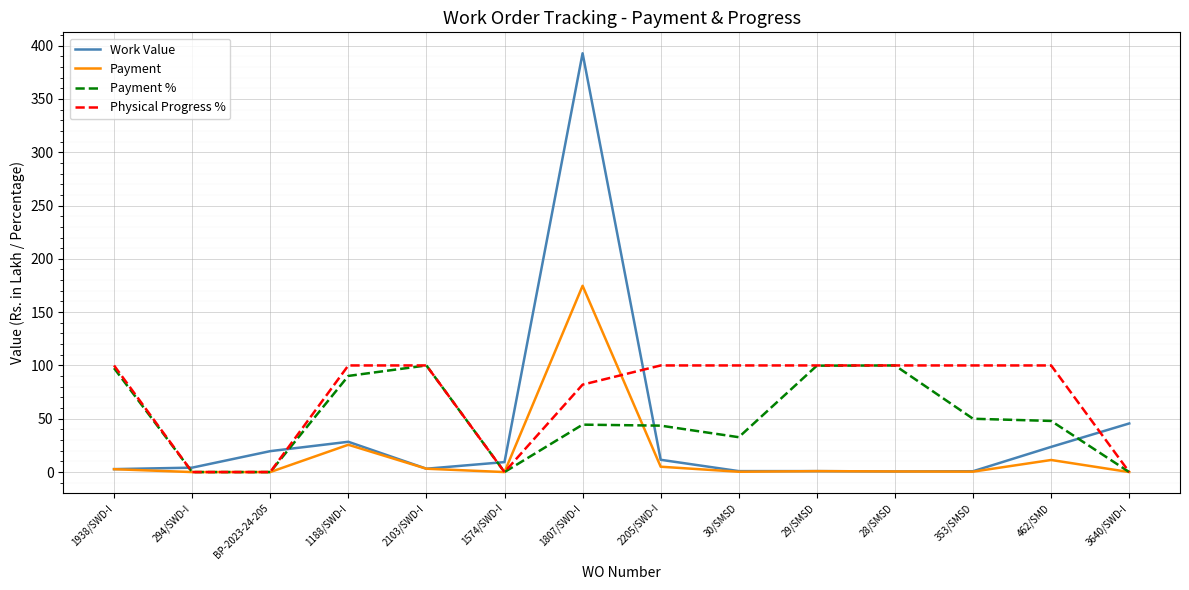

Which category has the highest value across all series?

1807/SWD-I